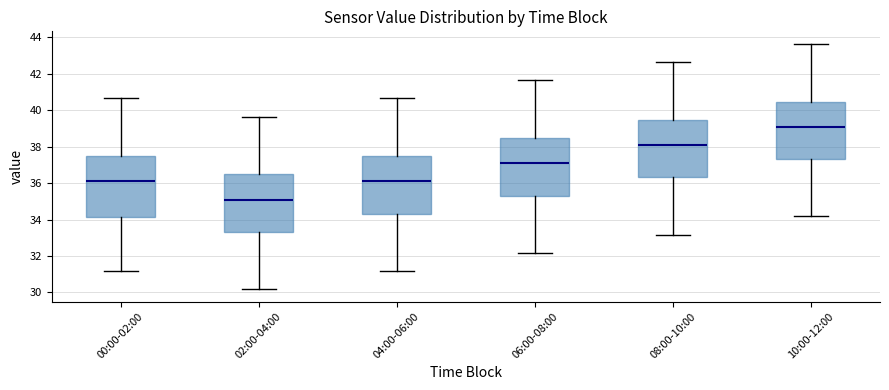

Reading left to right, read every box against the y-axis: the position of its median line, the range the box covers, and the ends of its whiskers. The values are not printed on the chart, so give them approximately, as read against the axis.

00:00-02:00: median 36.0, box 34.2 to 37.4, whiskers 31.2 to 40.6
02:00-04:00: median 35.0, box 33.4 to 36.4, whiskers 30.2 to 39.6
04:00-06:00: median 36.0, box 34.4 to 37.4, whiskers 31.2 to 40.6
06:00-08:00: median 37.0, box 35.4 to 38.4, whiskers 32.2 to 41.6
08:00-10:00: median 38.0, box 36.4 to 39.4, whiskers 33.2 to 42.6
10:00-12:00: median 39.0, box 37.4 to 40.4, whiskers 34.2 to 43.6